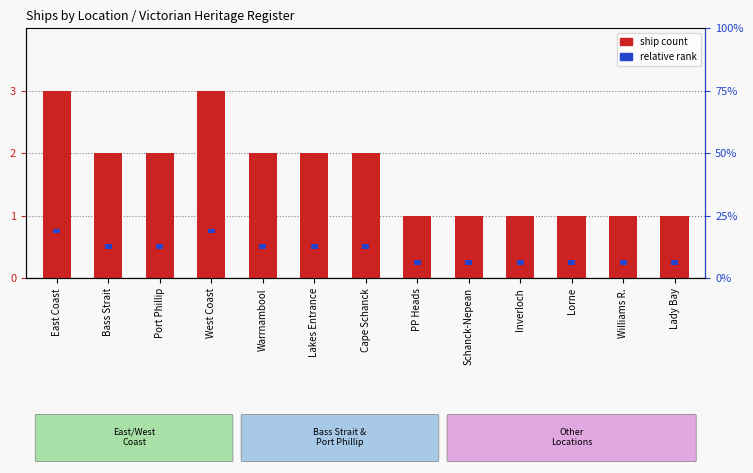

Which category has the highest value in the relative rank series?

East Coast